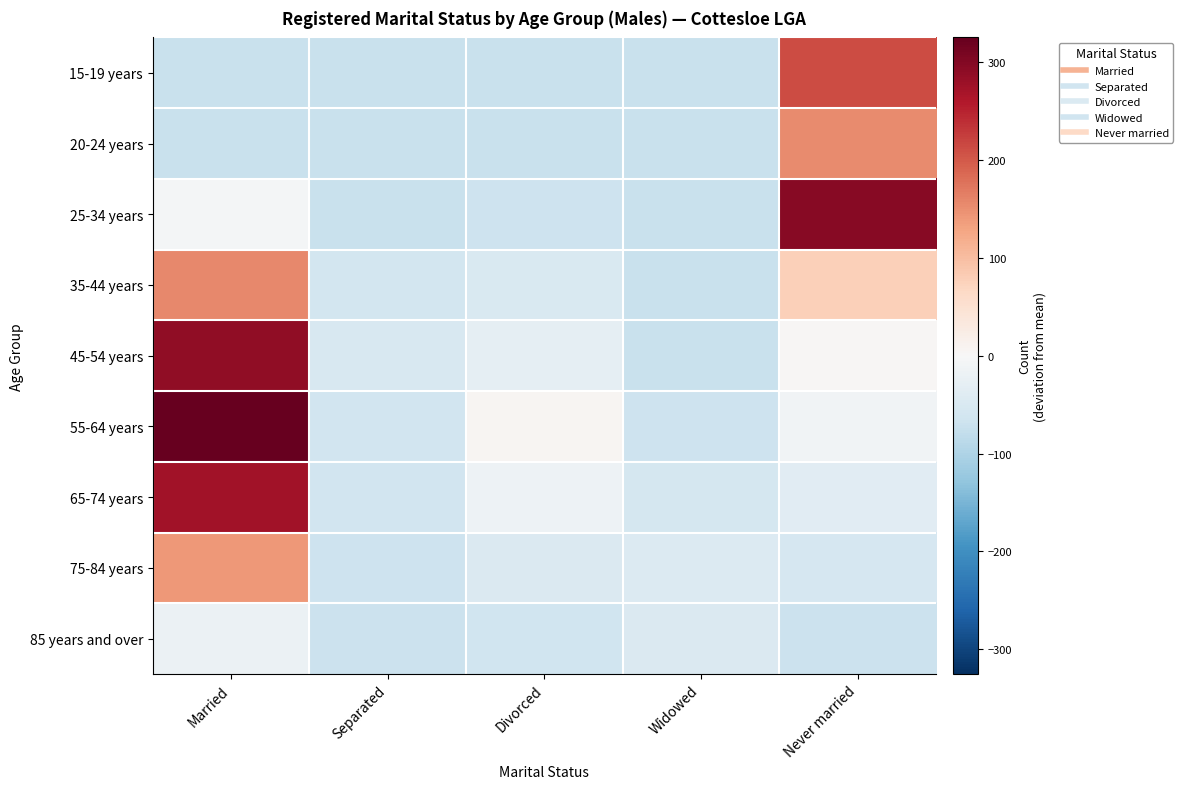

What is the spread (max minus min) of values at Separated?

20.0